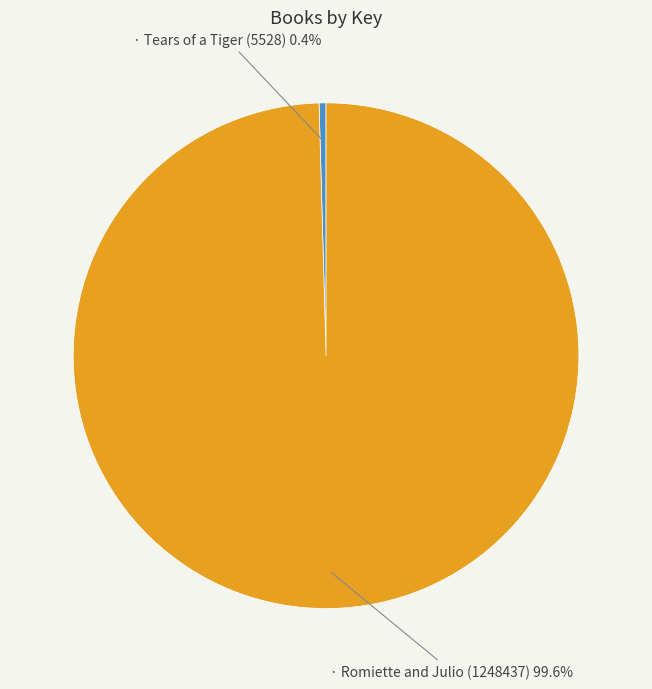

To the nearest percent, what is the difference between the largest and smallest slice percentages?

99%